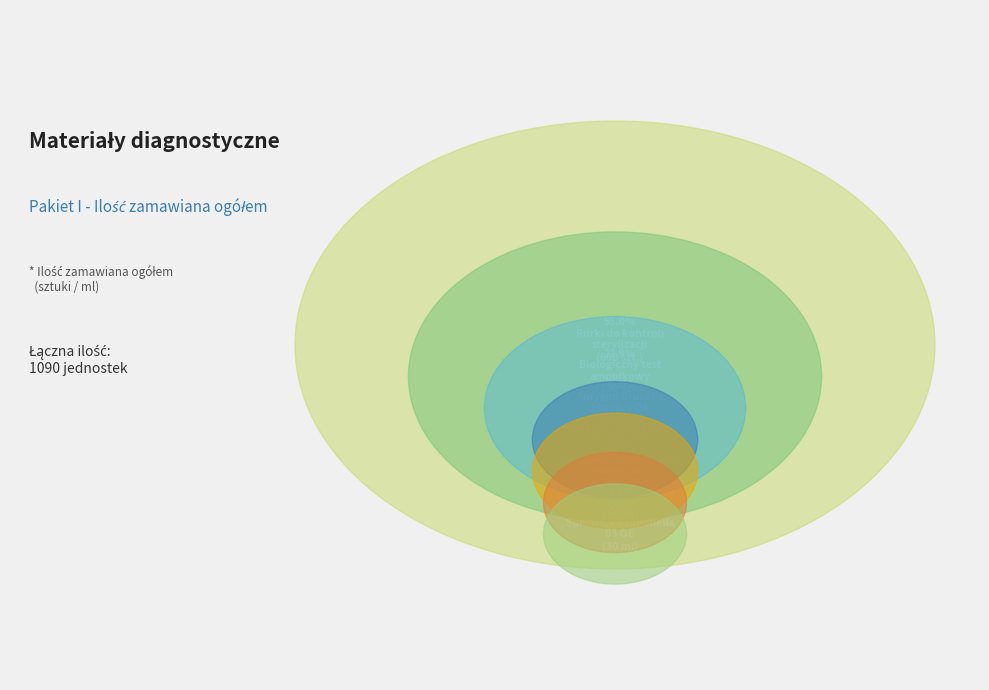

Do Surowica Salmonella 03 OE and Antygeny wzorcowy mykoplazmy MG together represent more than half of the pie?

No